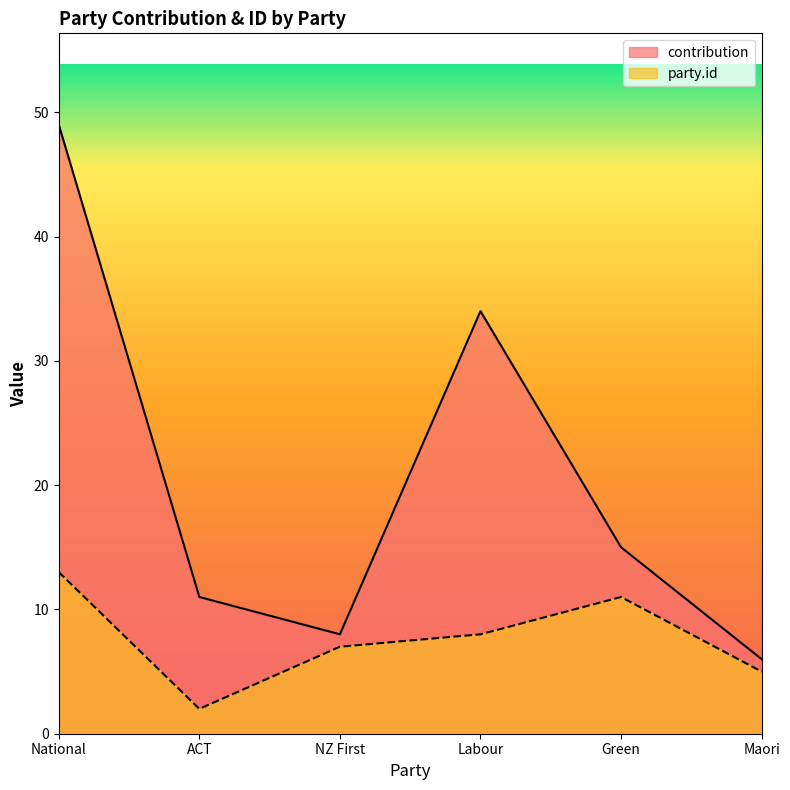

How many interior local peaks does the contribution series have?

1